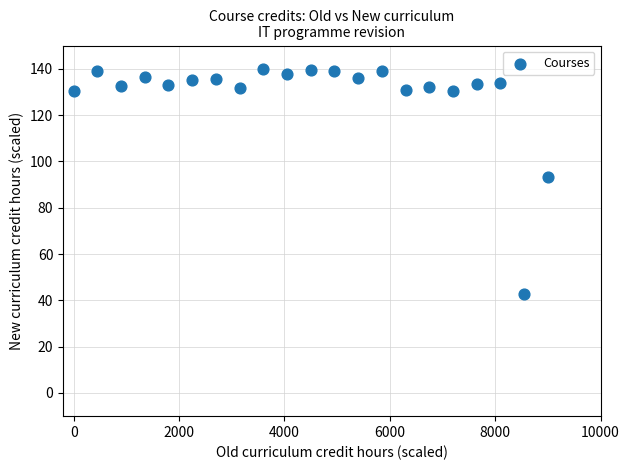

What Y value in the scatter plot is closest to 91?

93.3